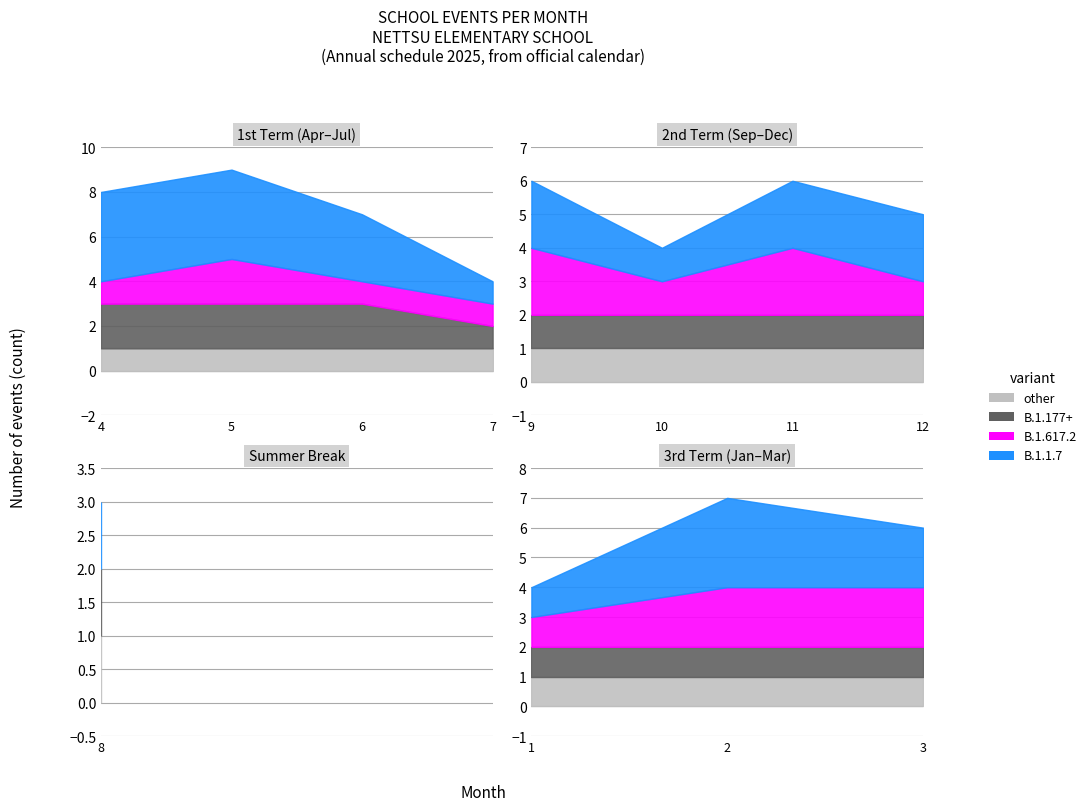

What position from the right is 3?

1